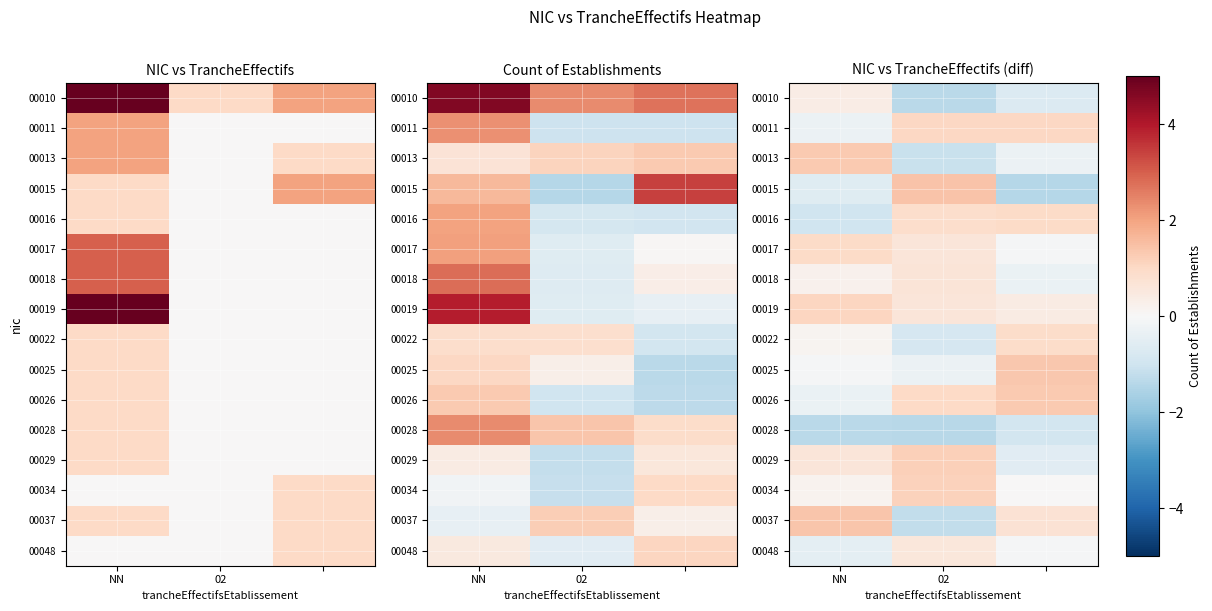

Is the value of 00028 at NN greater than the value of 00010 at NN?

No